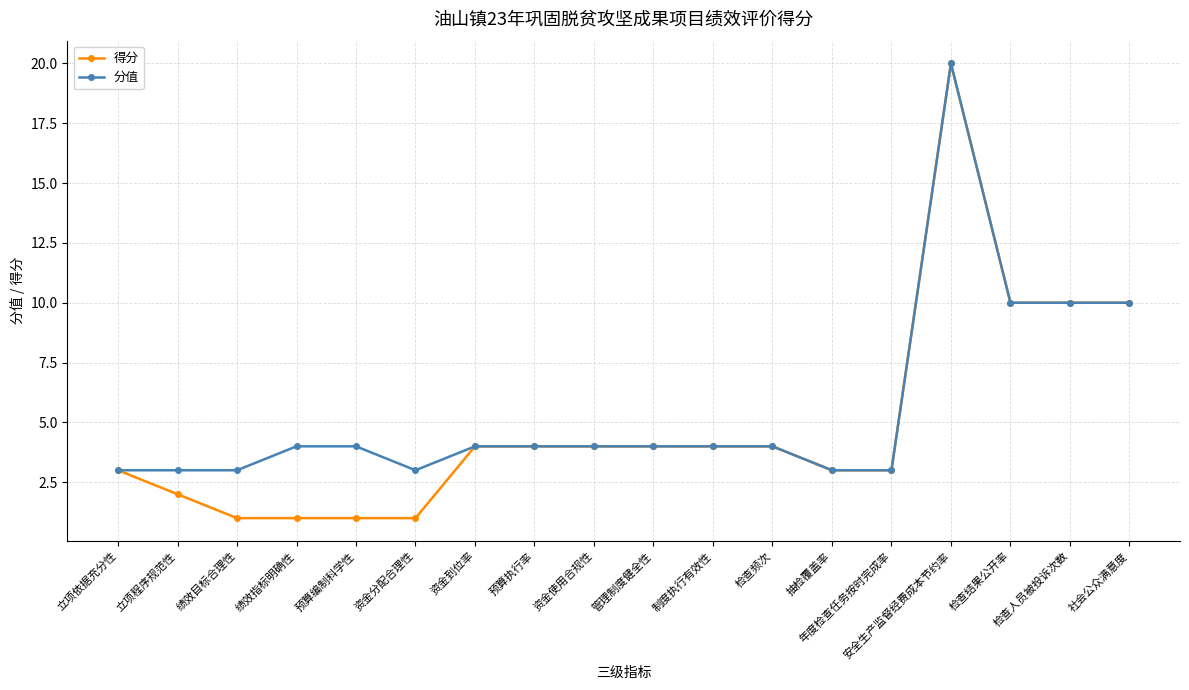

What is the highest value of the 分值 series?

20